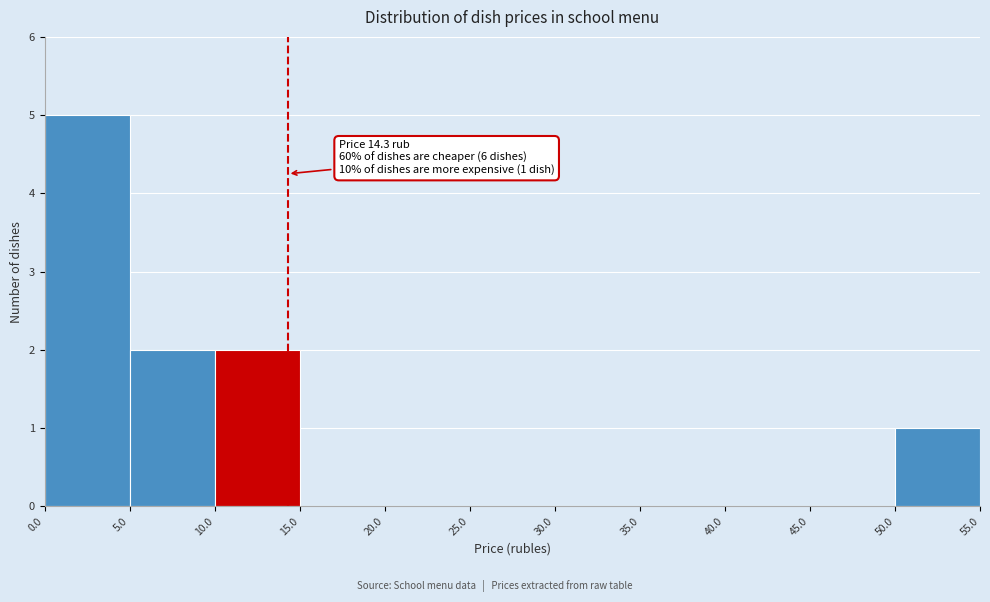

Which range on the x-axis has the tallest bar?

0.0 to 5.0